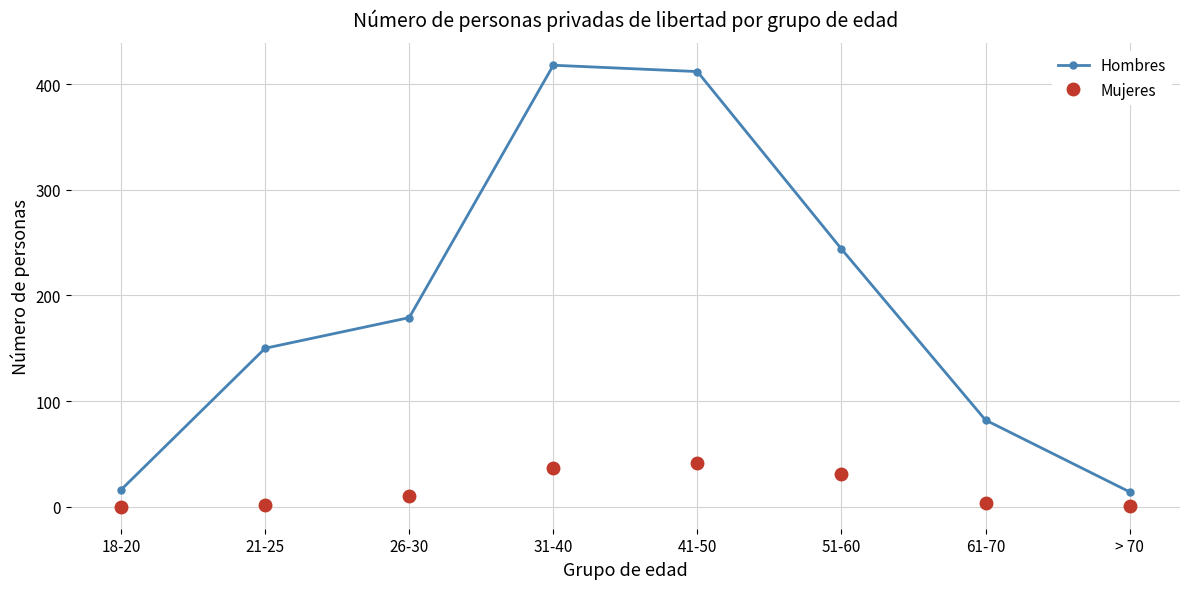

True or false: Mujeres and Hombres intersect in this chart.

False